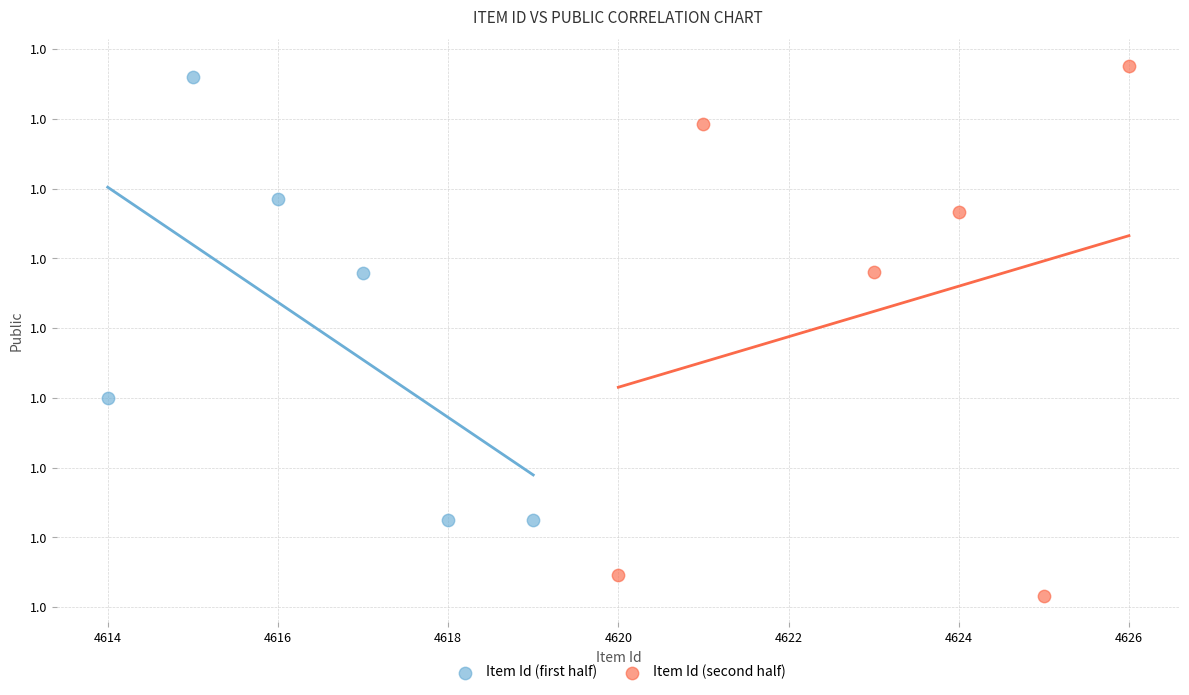

Which series contains the lowest Y value?

Item Id (second half)